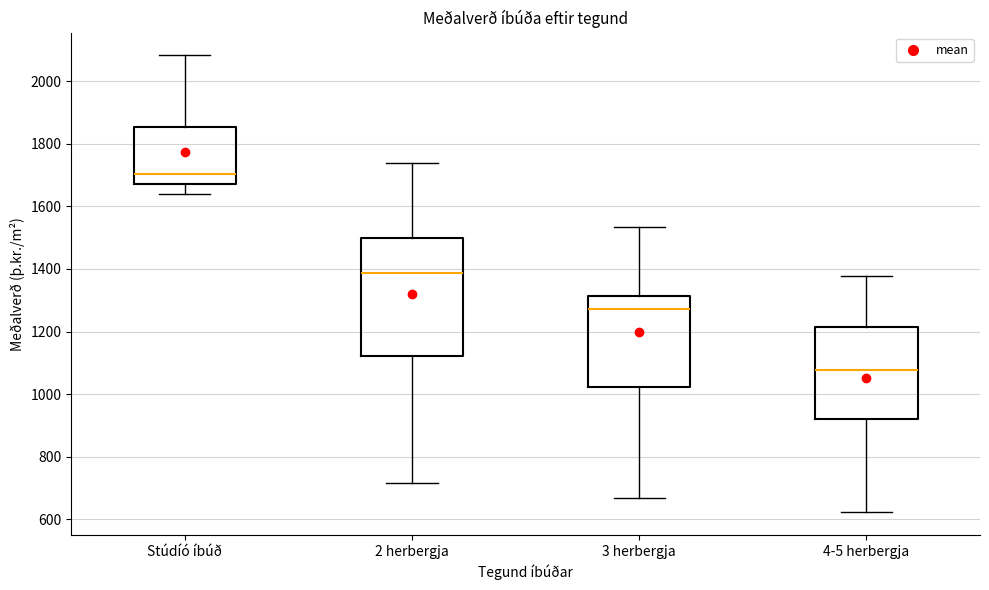

Which box's median line is the highest?

Stúdíó íbúð